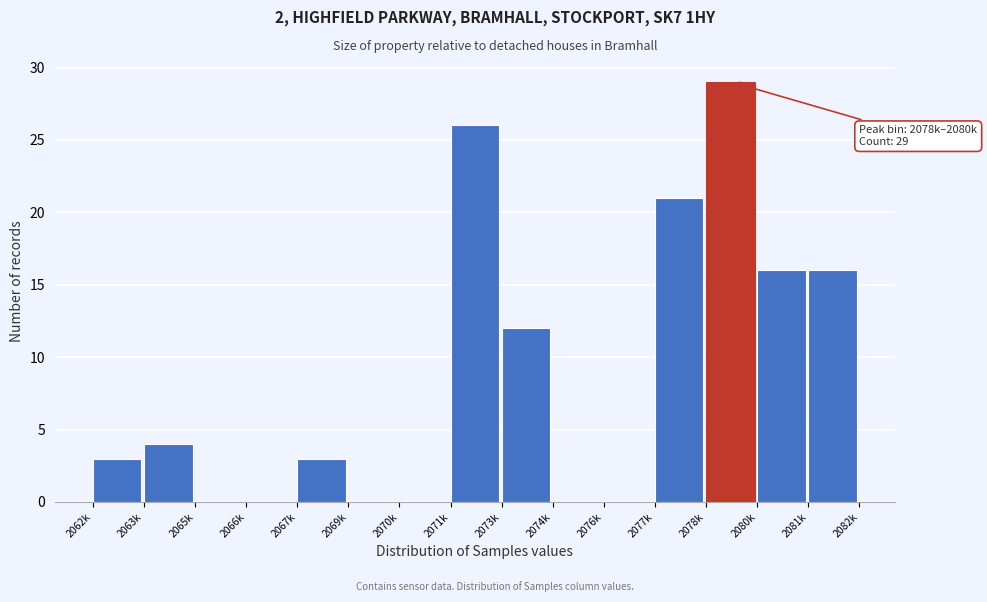

Reading left to right, list all the values displayed in this chart.

2062k=3	2063k=4	2065k=0	2066k=0	2067k=3	2069k=0	2070k=0	2071k=26	2073k=12	2074k=0	2076k=0	2077k=21	2078k=29	2080k=16	2081k=16